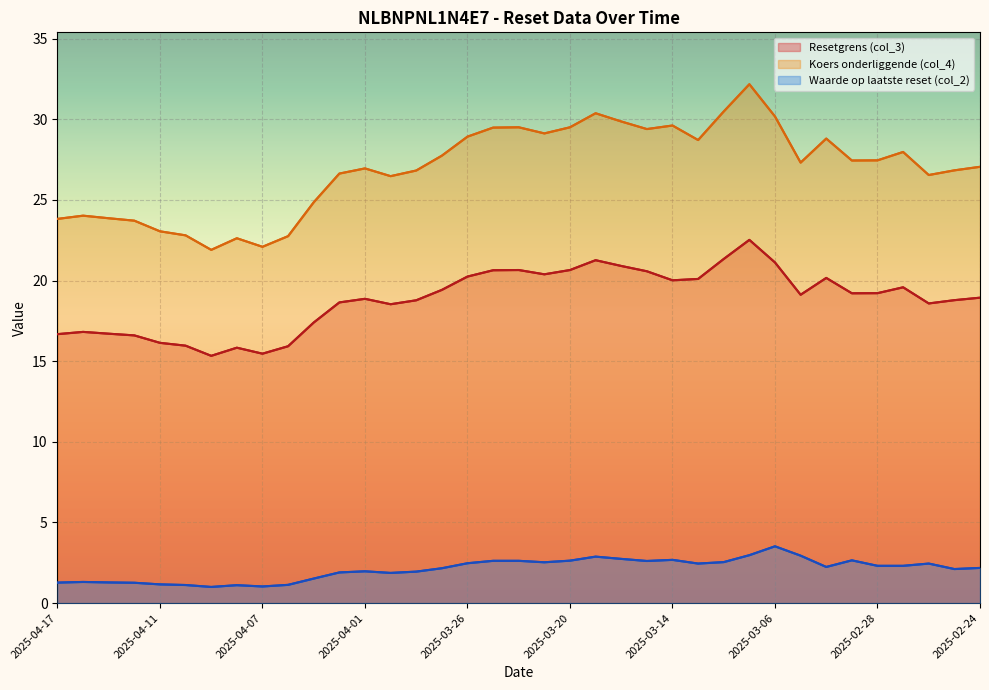

What is the minimum value shown in the chart?

1.0